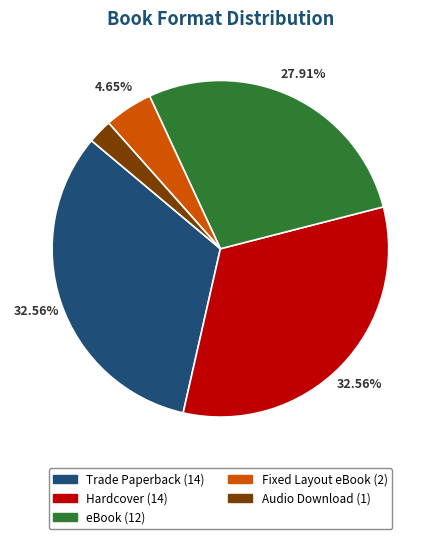

Does eBook account for over 50% of the chart?

No